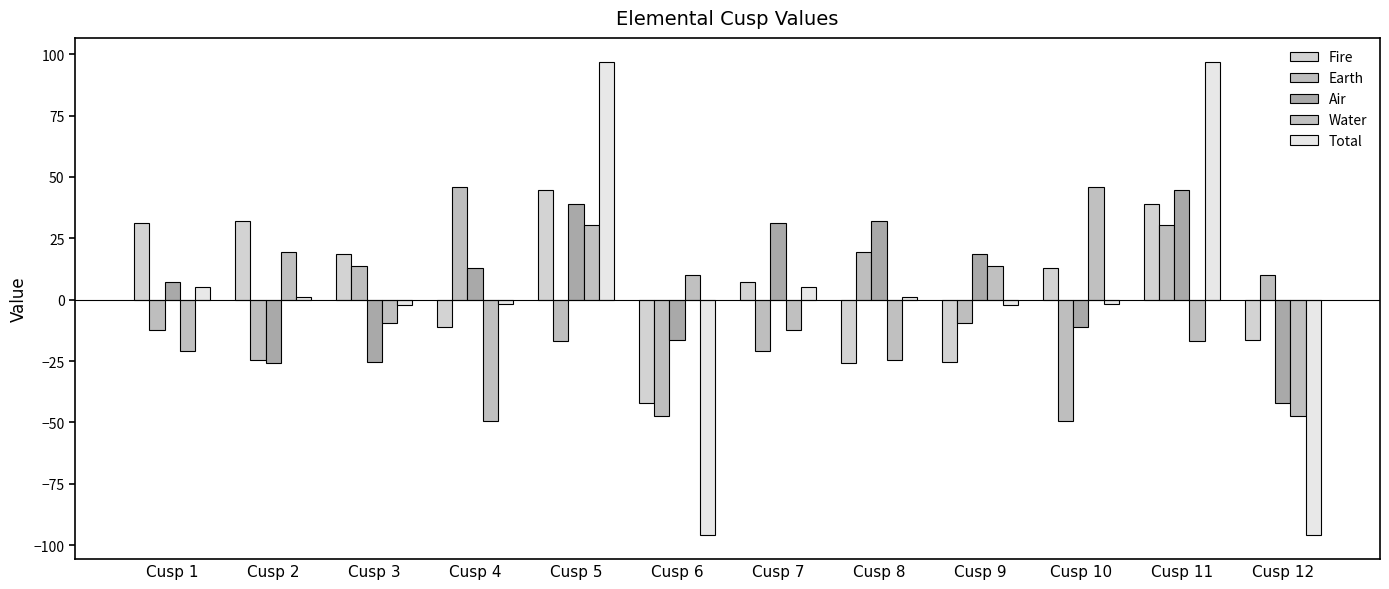

Between Cusp 3 and Cusp 7, which is larger?

Cusp 3